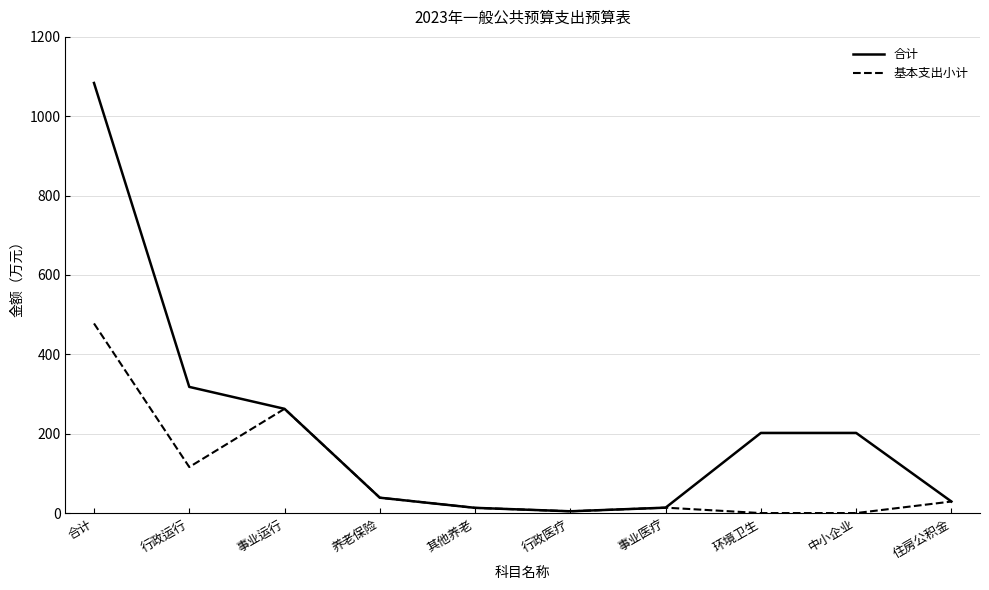

Which series has the largest total across all categories?

合计